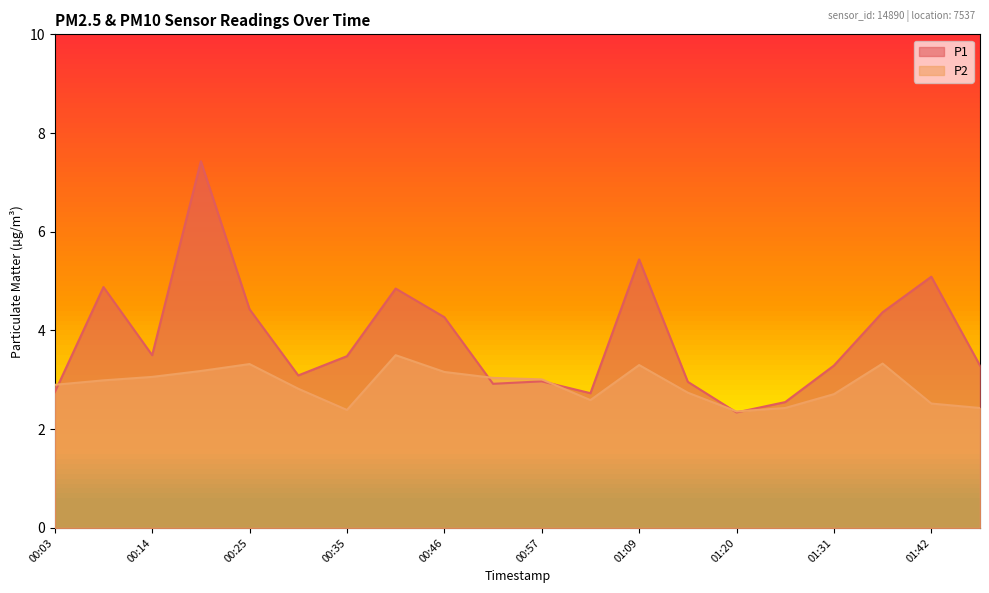

What are all the series names shown in the legend?

P1, P2